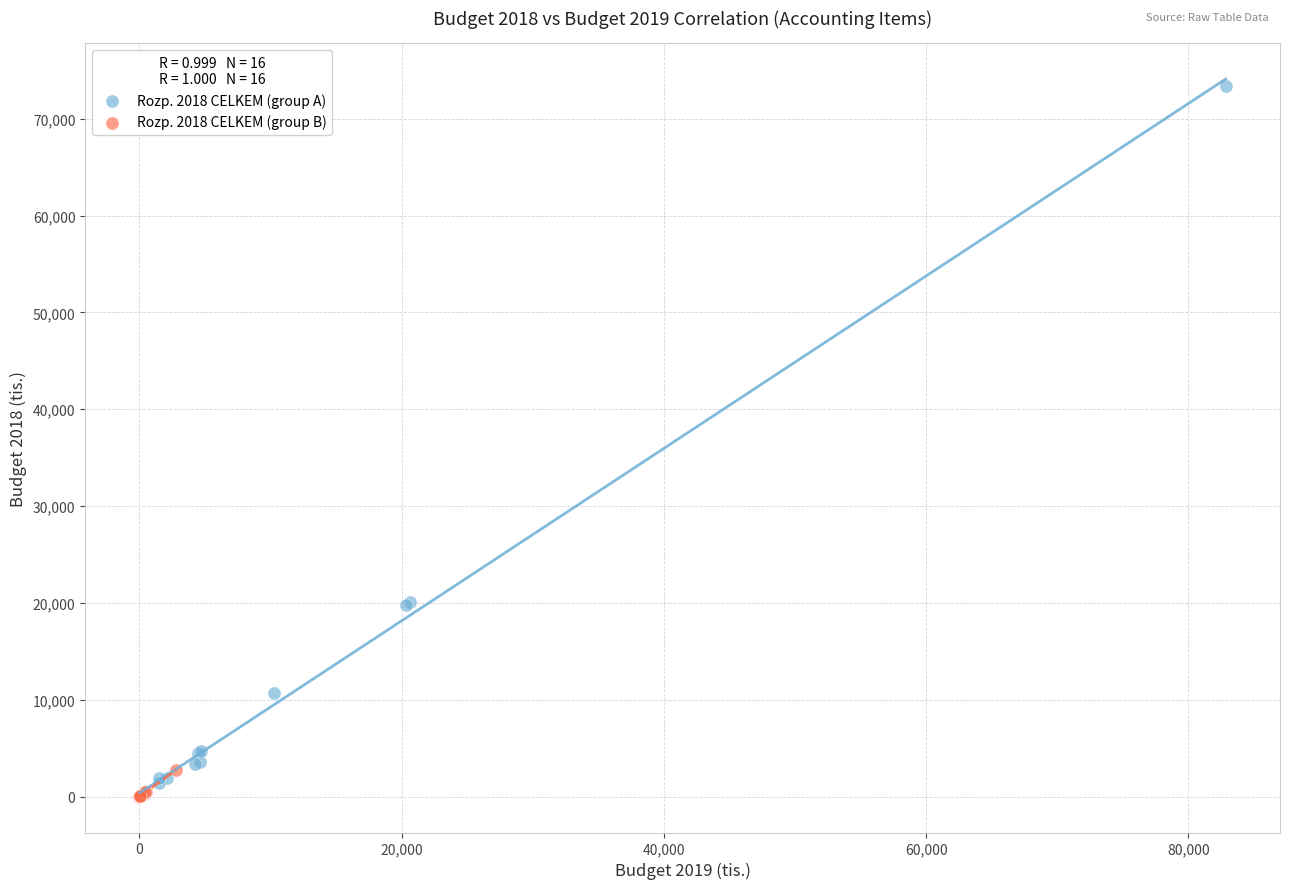

Which series has the widest spread of Y values?

Rozp. 2018 CELKEM (group A)